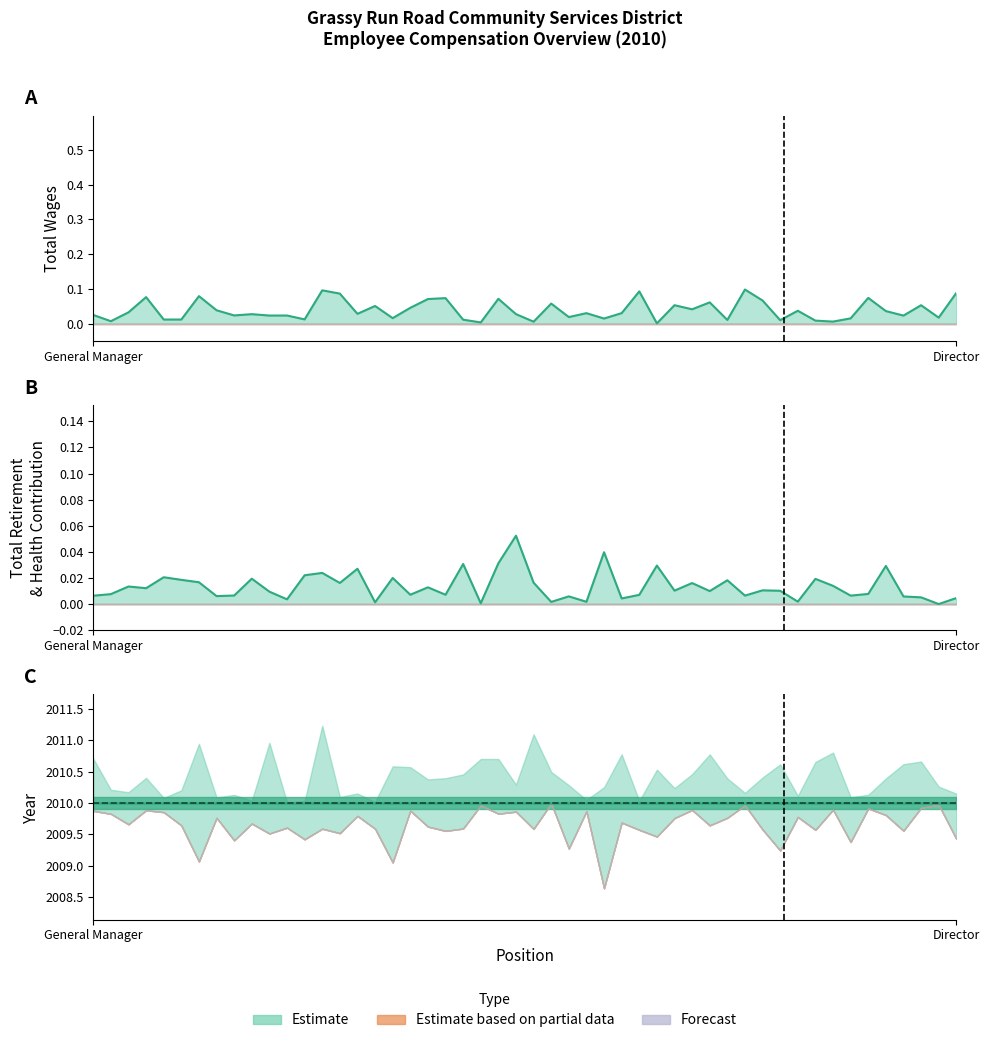

True or false: TotalRetirementAndHealthContribution has a value of 0 at Director.

True